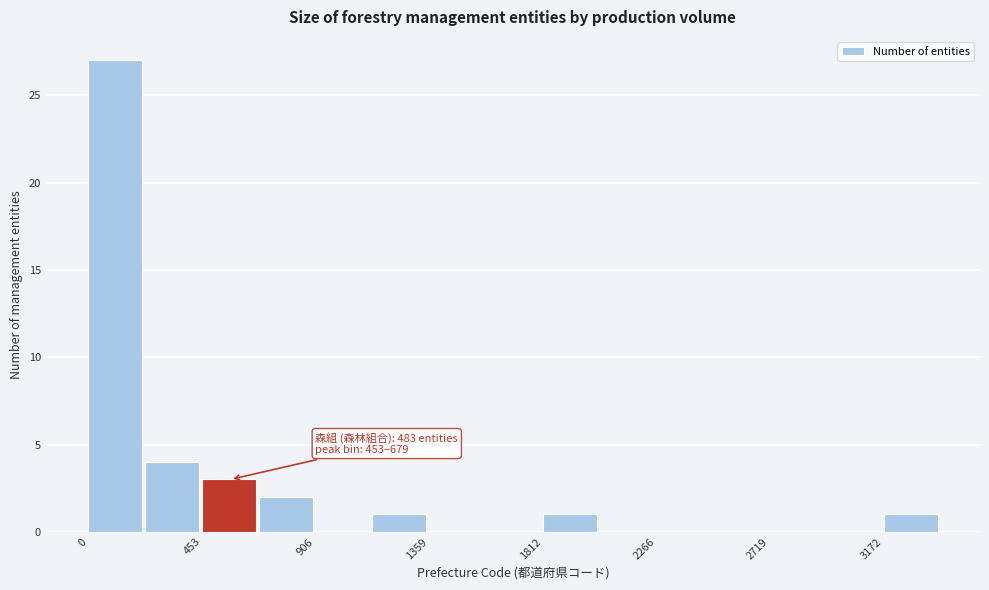

Over which range of the x-axis is the bar tallest?

0 to 250